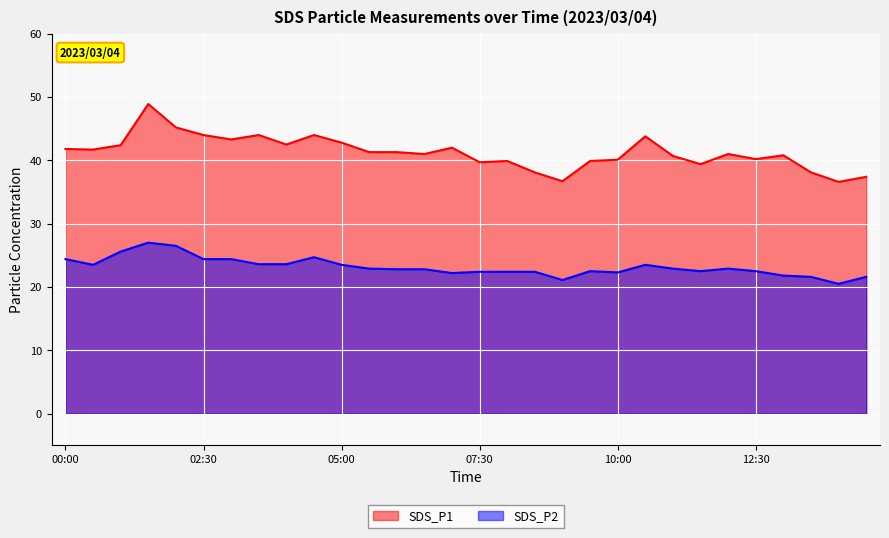

What is the difference between the second highest and second lowest values in the SDS_P2 series?

5.4